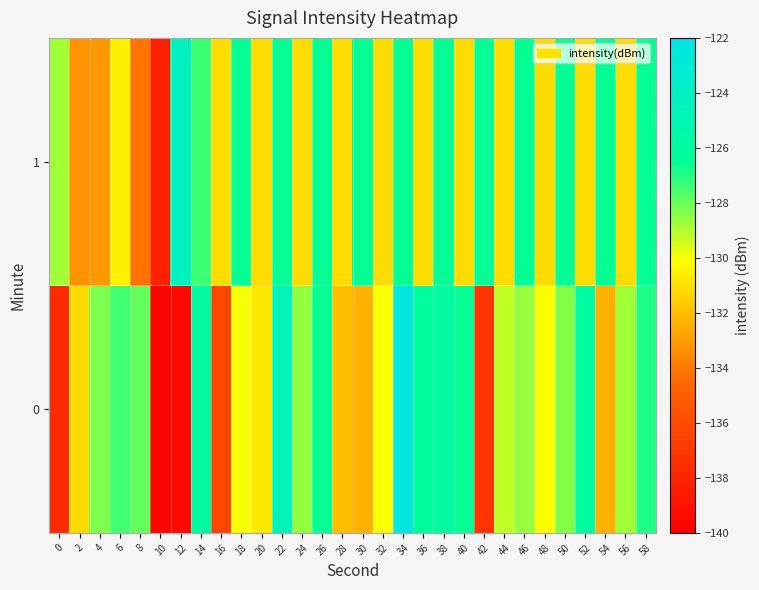

Which label corresponds to the largest value in the chart?

34